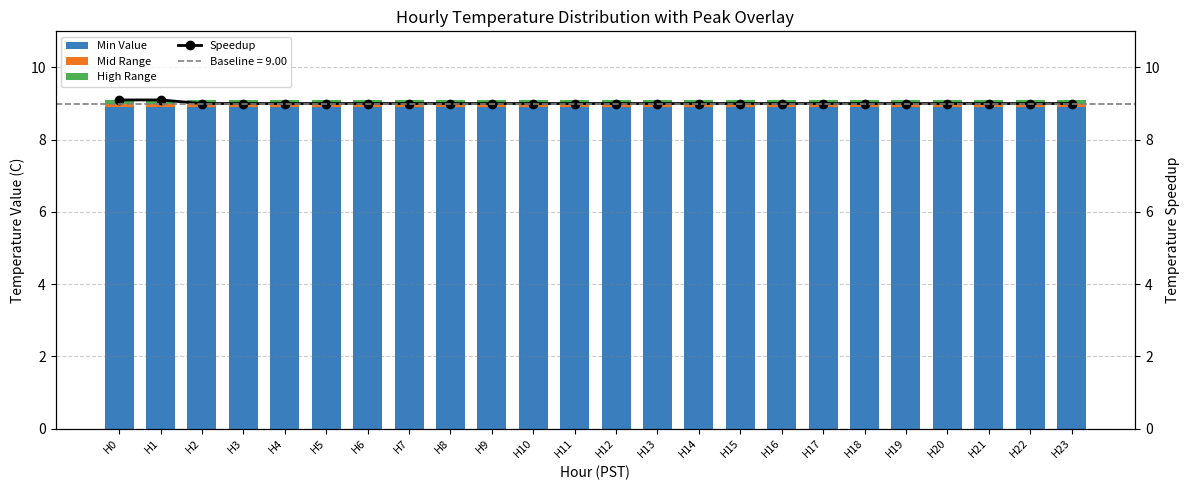

What is the maximum value for Min Value?

8.9